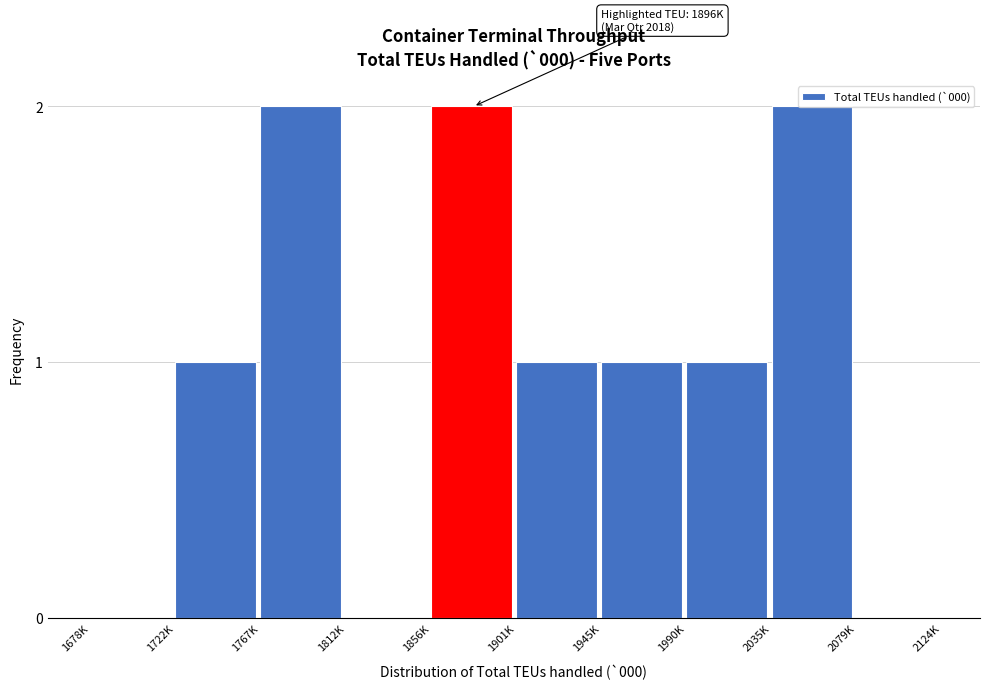

Is it true that the value at 1945K is 1?

True